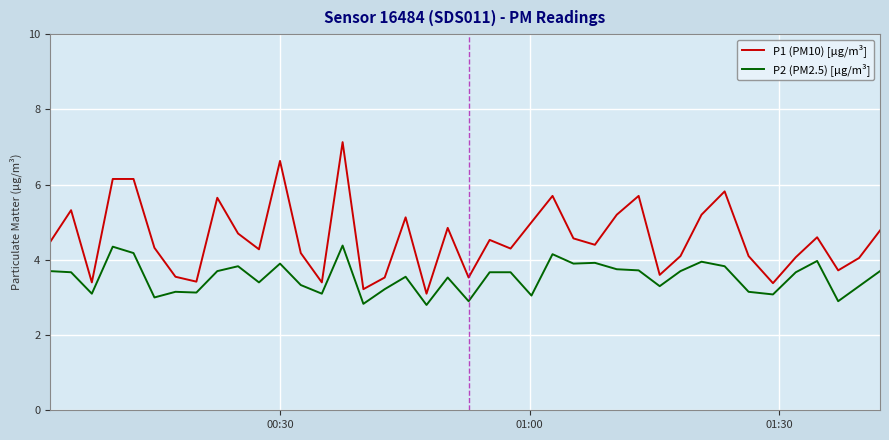

List the series in order of their peak value, lowest first.

P2 (PM2.5) [µg/m³], P1 (PM10) [µg/m³]